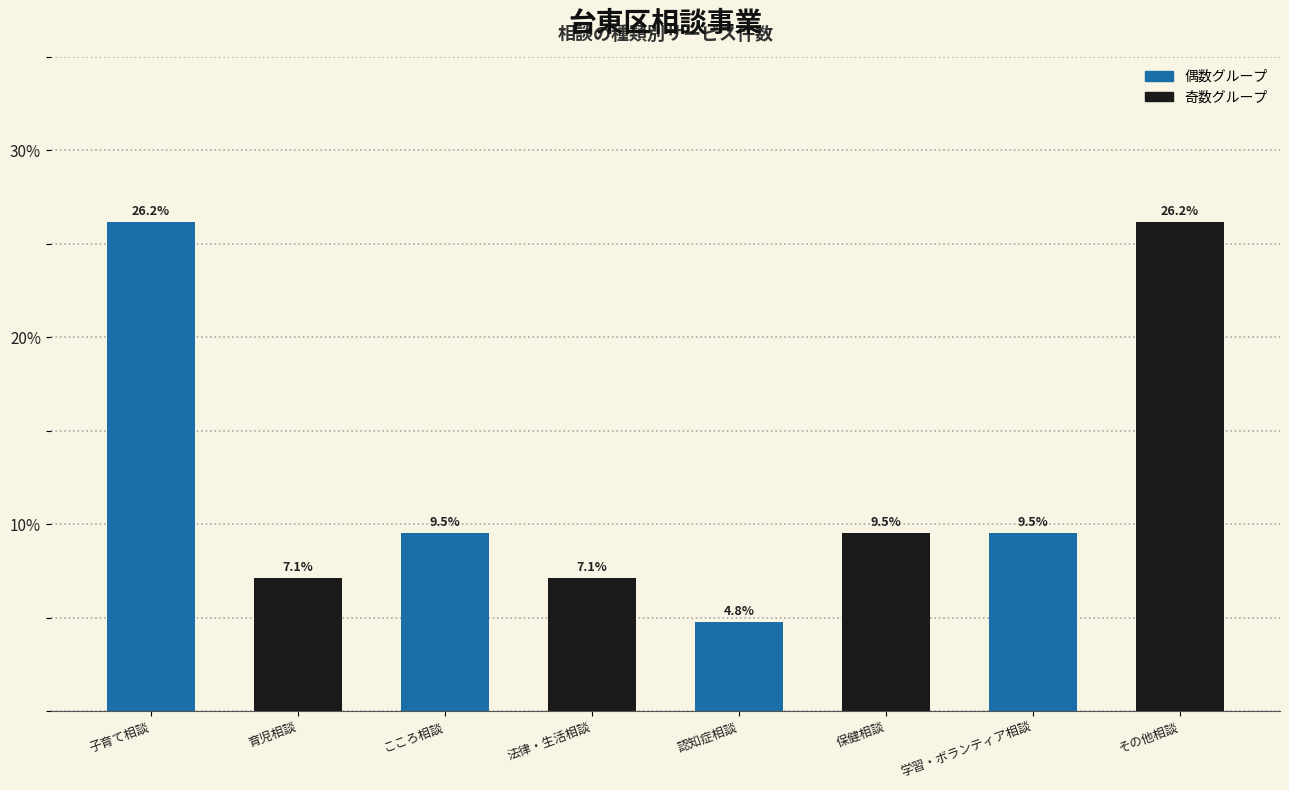

Reading right to left, what are all the values shown in this chart?

その他相談=26.2	学習・ボランティア相談=9.5	保健相談=9.5	認知症相談=4.8	法律・生活相談=7.1	こころ相談=9.5	育児相談=7.1	子育て相談=26.2